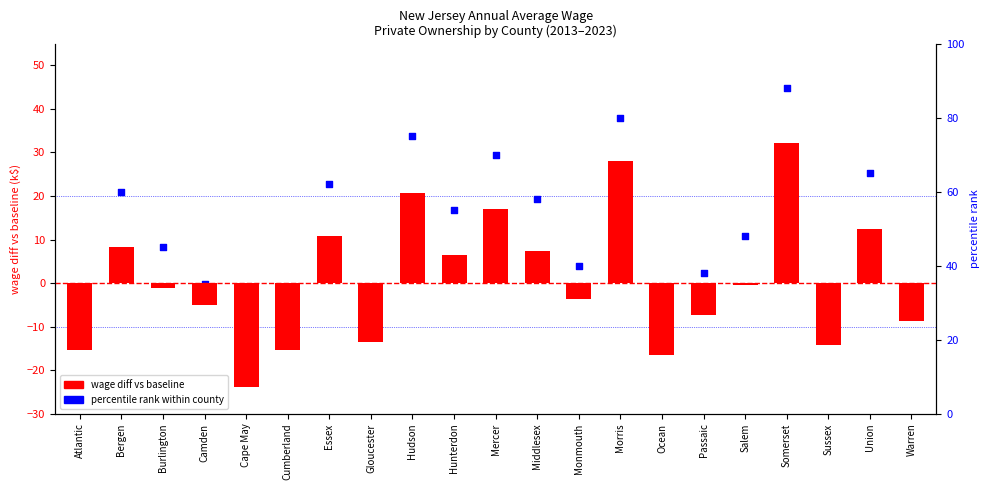

Which series has the widest spread of Y values?

percentile rank within county